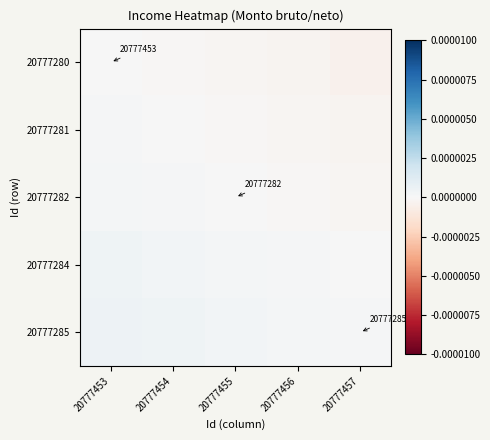

Is it true that 20777285 equals 0.0 at 20777457?

False